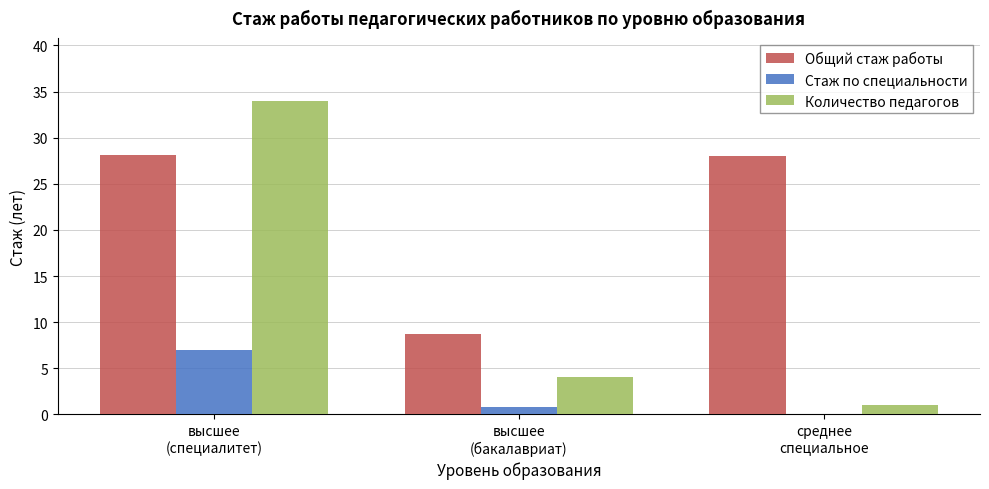

At which category is the sum across all series the highest?

высшее
(специалитет)